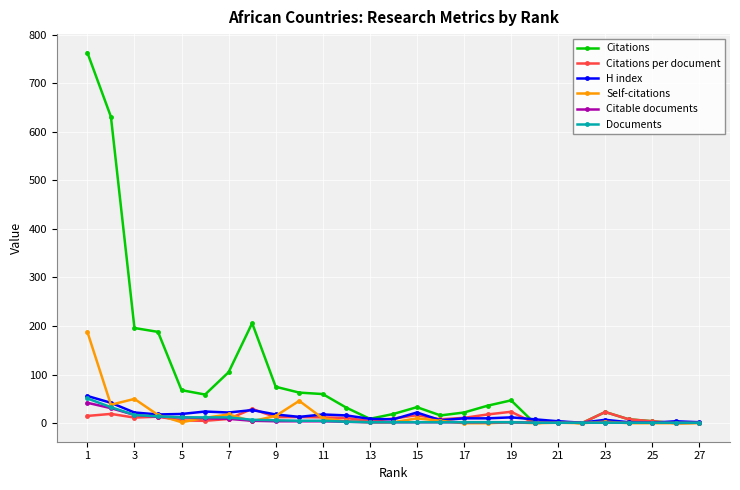

True or false: H index has more than 2 points higher than both neighbors.

True